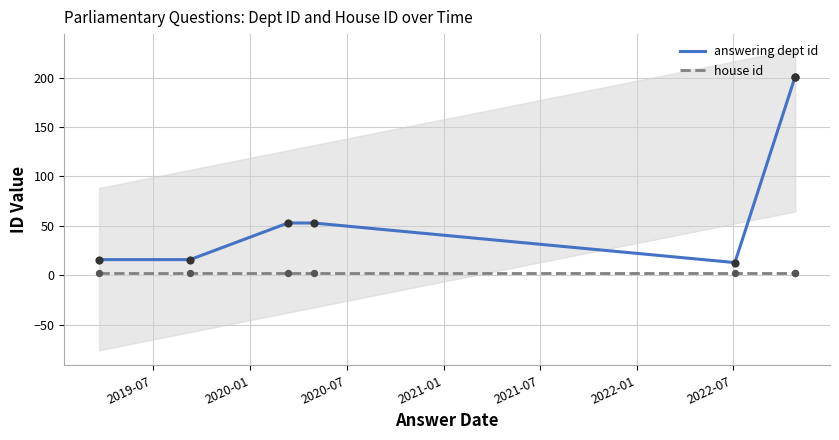

Which series has the largest total across all categories?

answering dept id